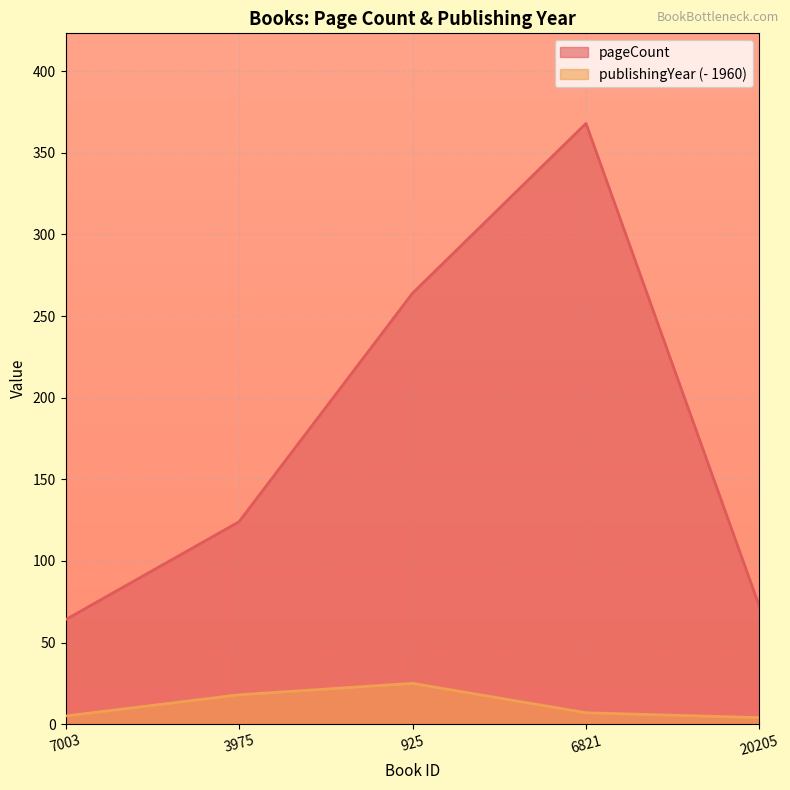

How many lines are shown in the chart?

2